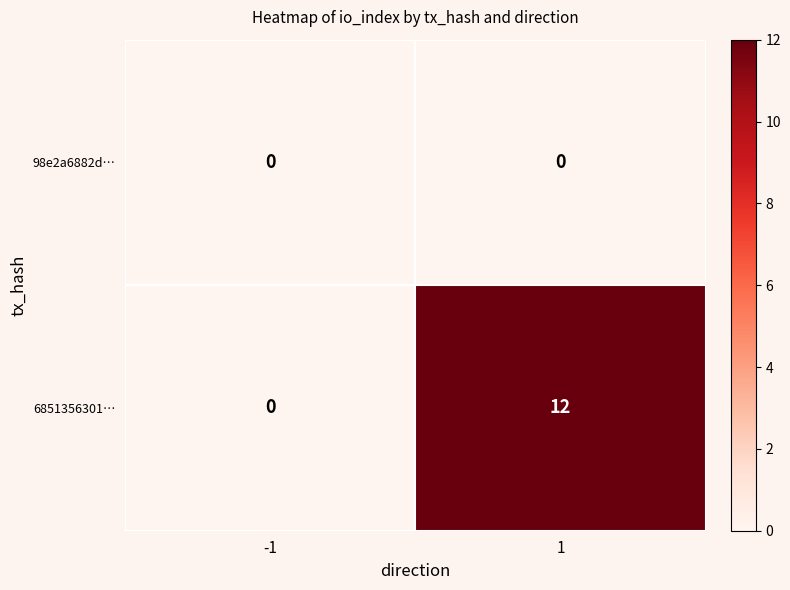

List the series in order of their peak value, lowest first.

98e2a6882d…, 6851356301…